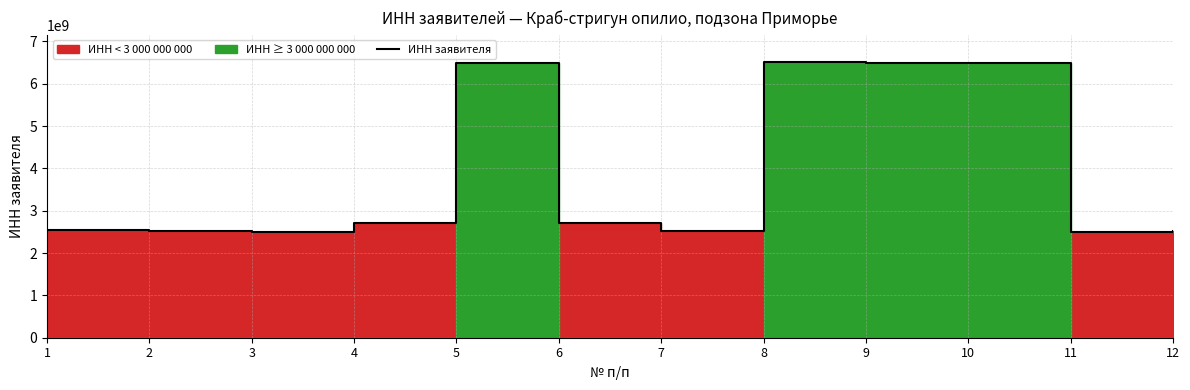

Rank the categories by value from highest to lowest.

8, 9, 10, 5, 6, 4, 1, 2, 7, 12, 11, 3